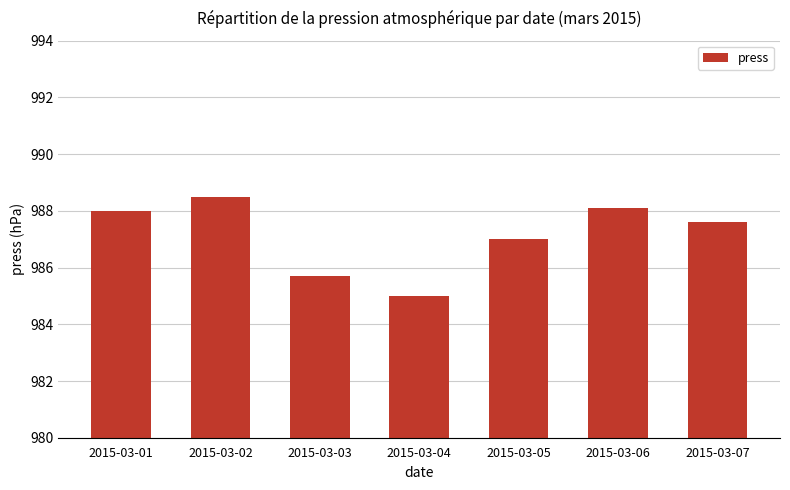

At which label does the data first exceed 987?

2015-03-01